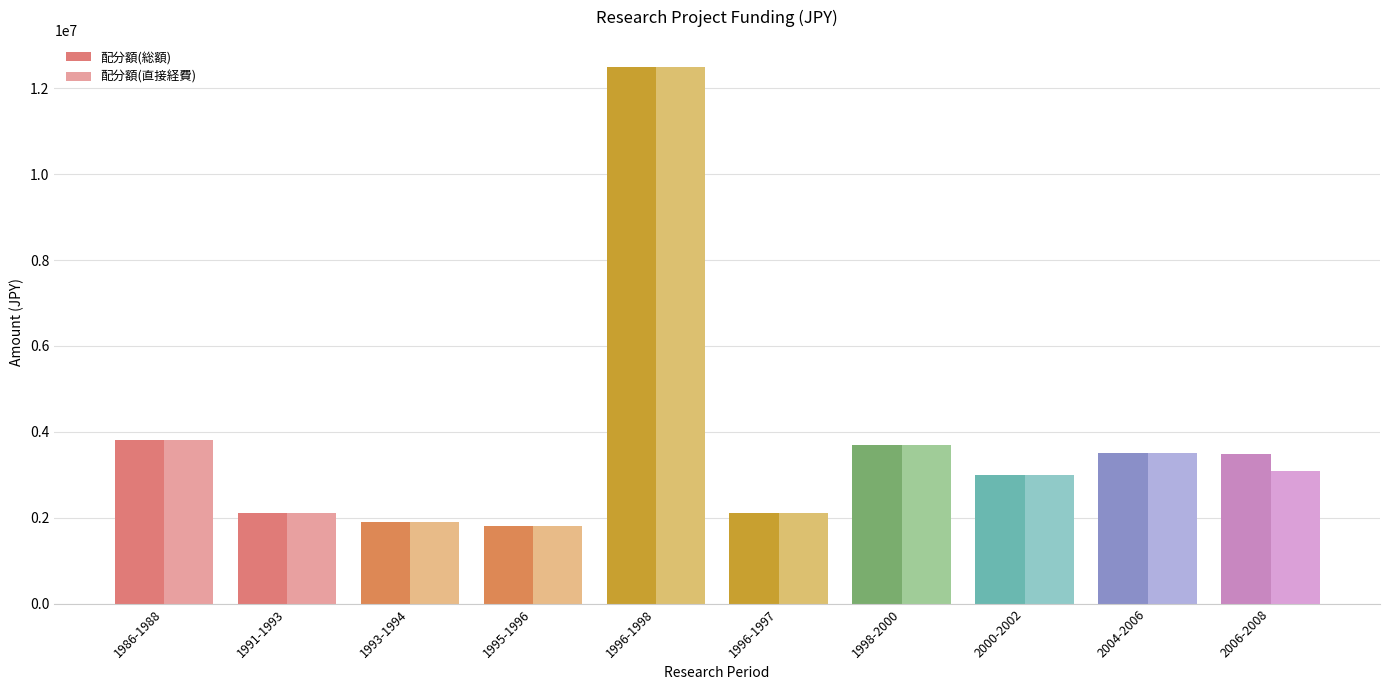

Reading left to right, extract all data points from this chart.

配分額(総額): 3800000	2100000	1900000	1800000	12500000	2100000	3700000	3000000	3500000	3490000
配分額(直接経費): 3800000	2100000	1900000	1800000	12500000	2100000	3700000	3000000	3500000	3100000